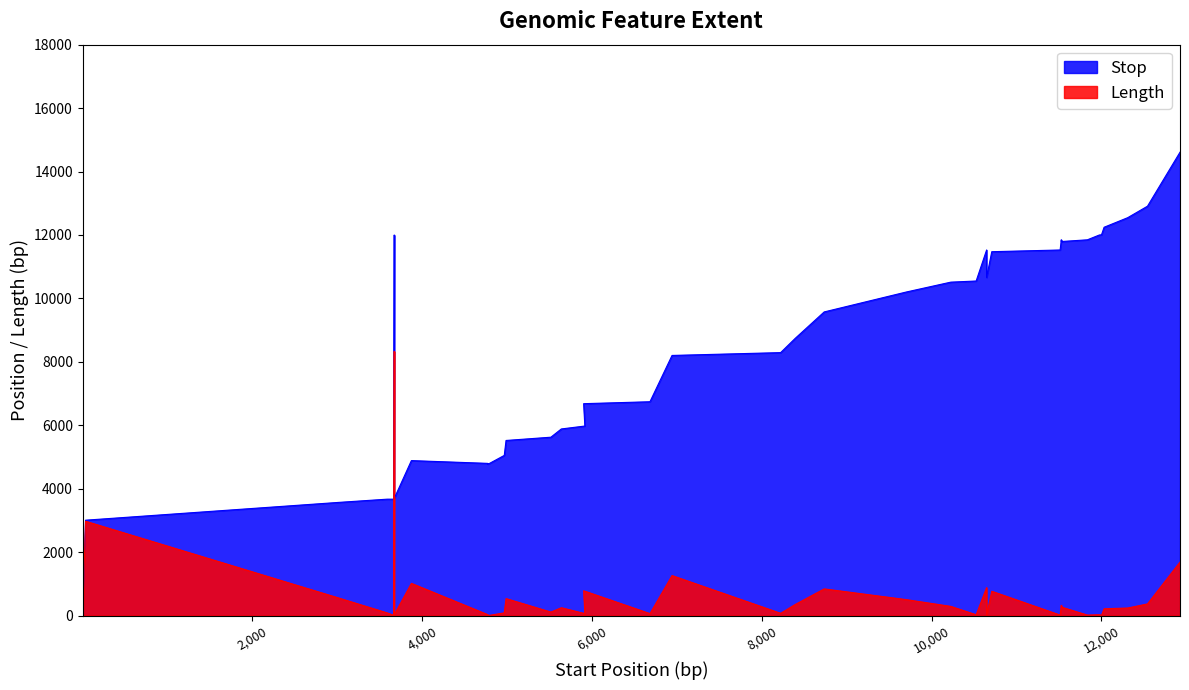

What is the difference between the Stop values at 12000 and 12031?

239